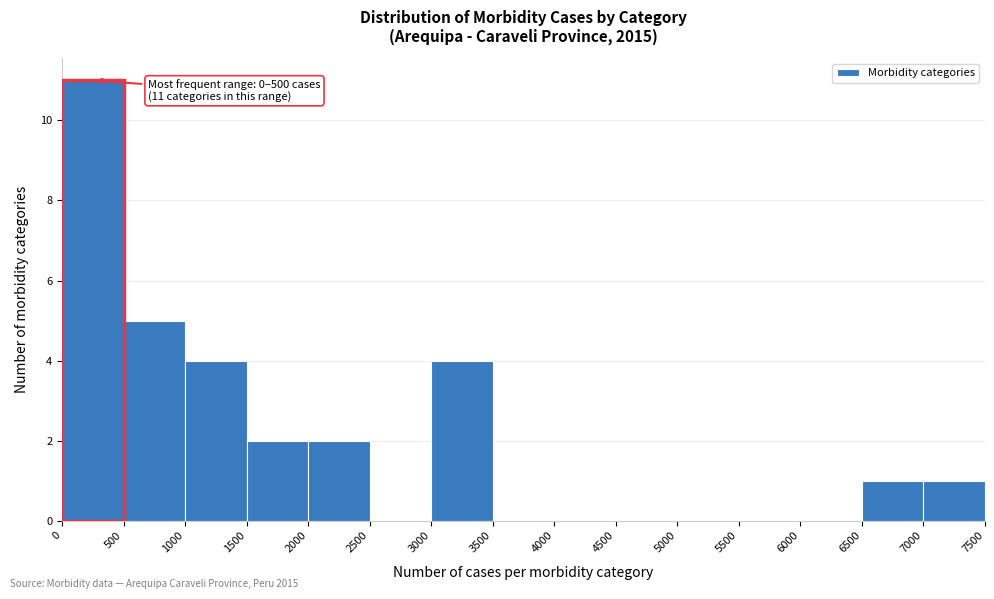

Which range on the x-axis has the tallest bar?

0 to 500